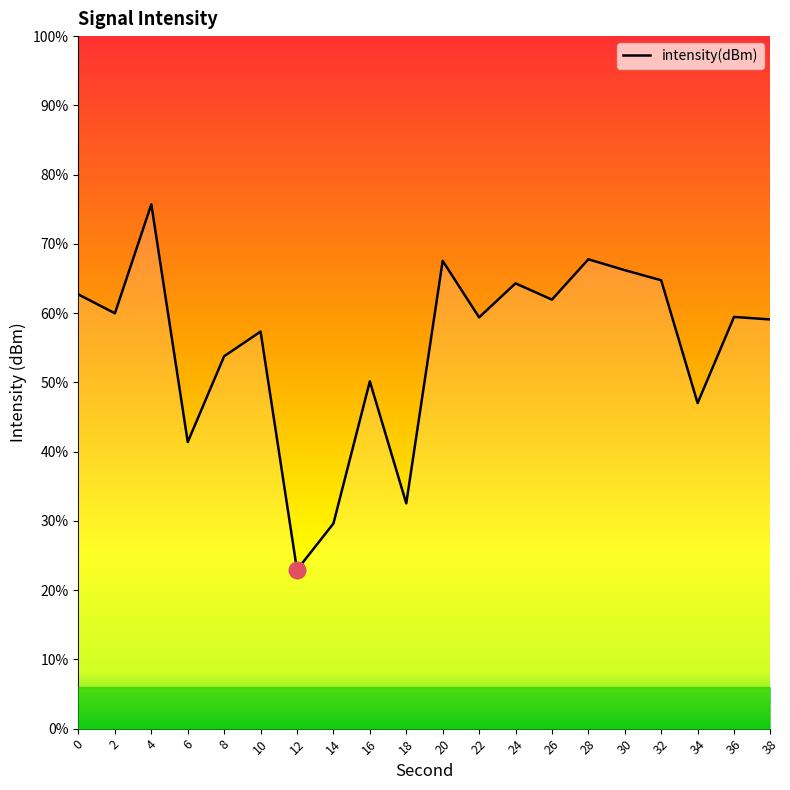

What is the greatest value displayed?

-125.7